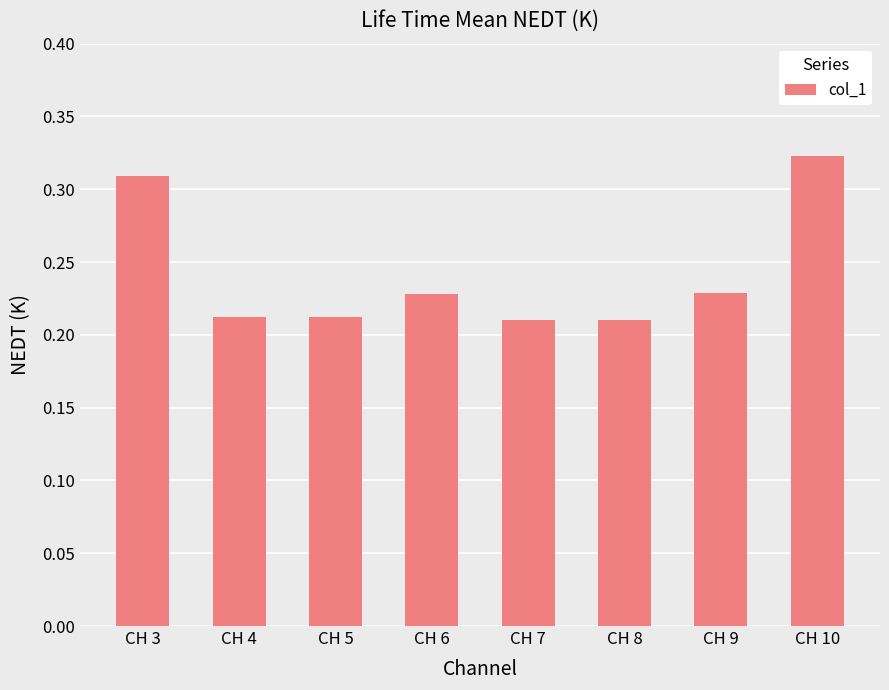

What is the sum of all values?

1.9